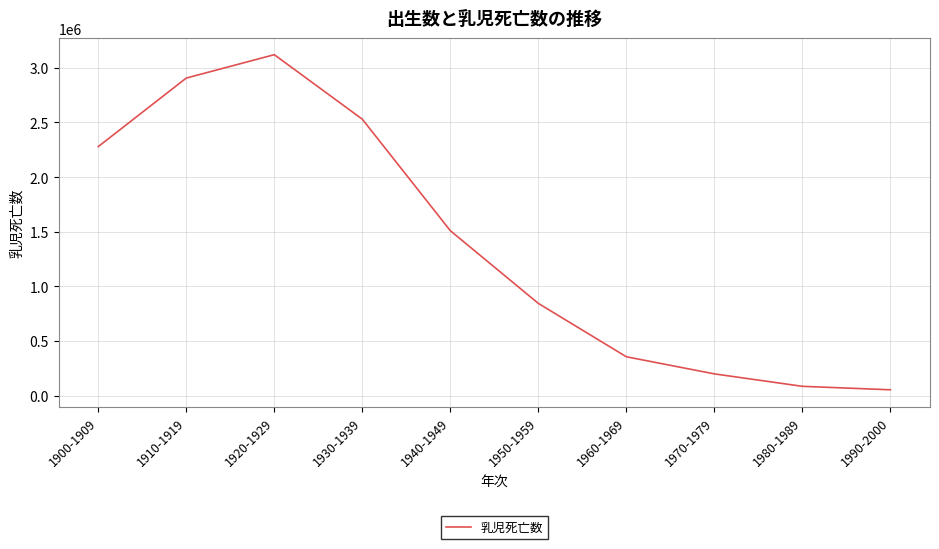

True or false: the data has more than 1 interior local peaks.

False